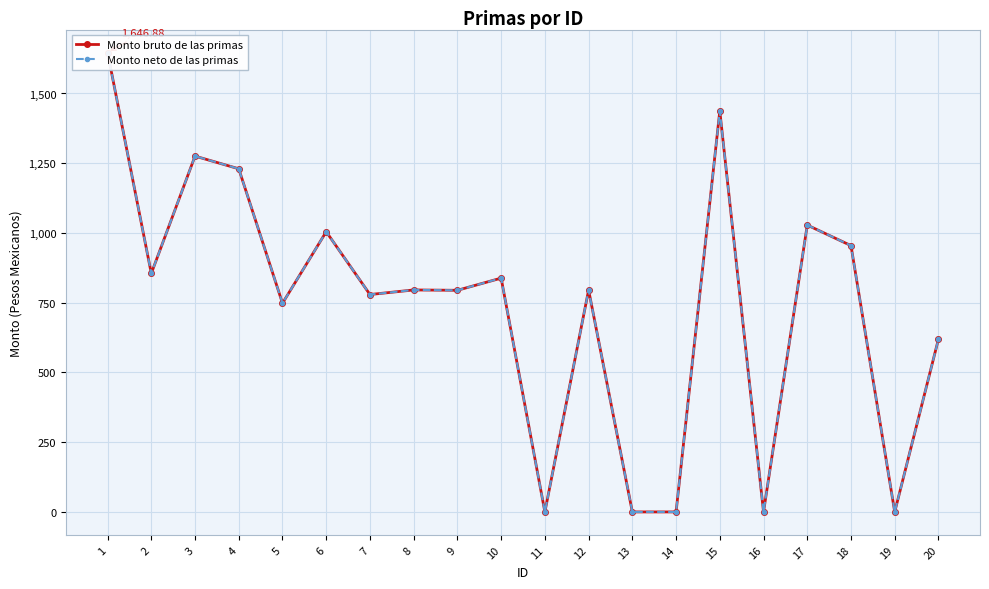

True or false: Monto bruto de las primas and Monto neto de las primas intersect in this chart.

False